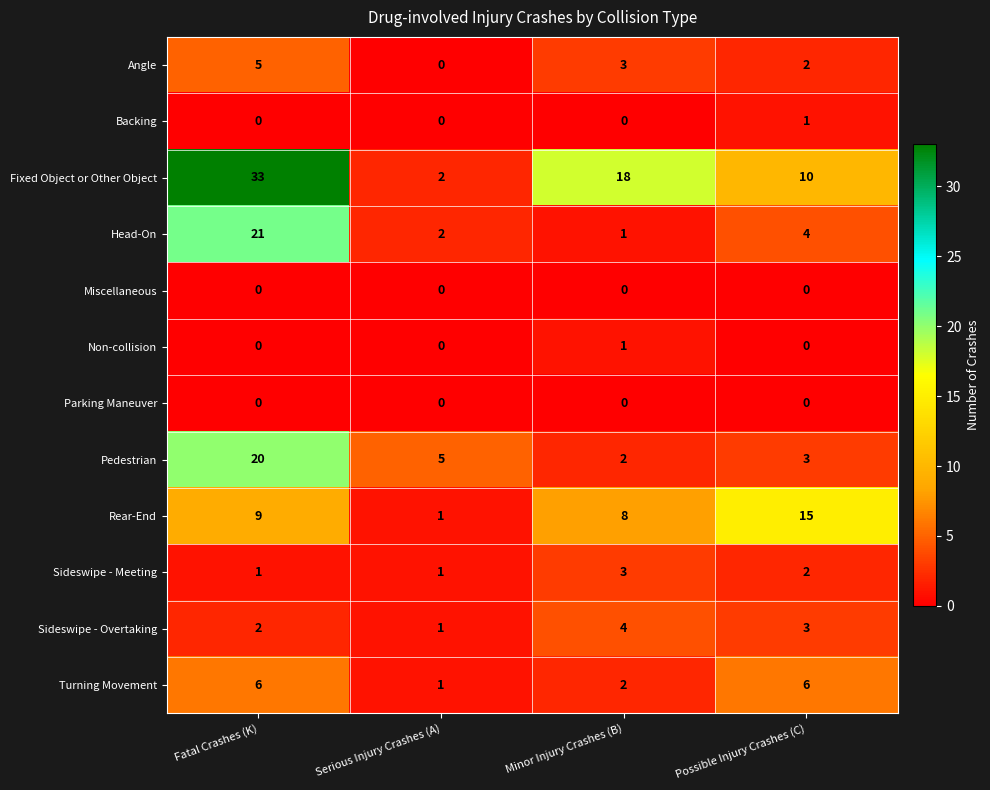

What is the maximum value shown in the chart?

33